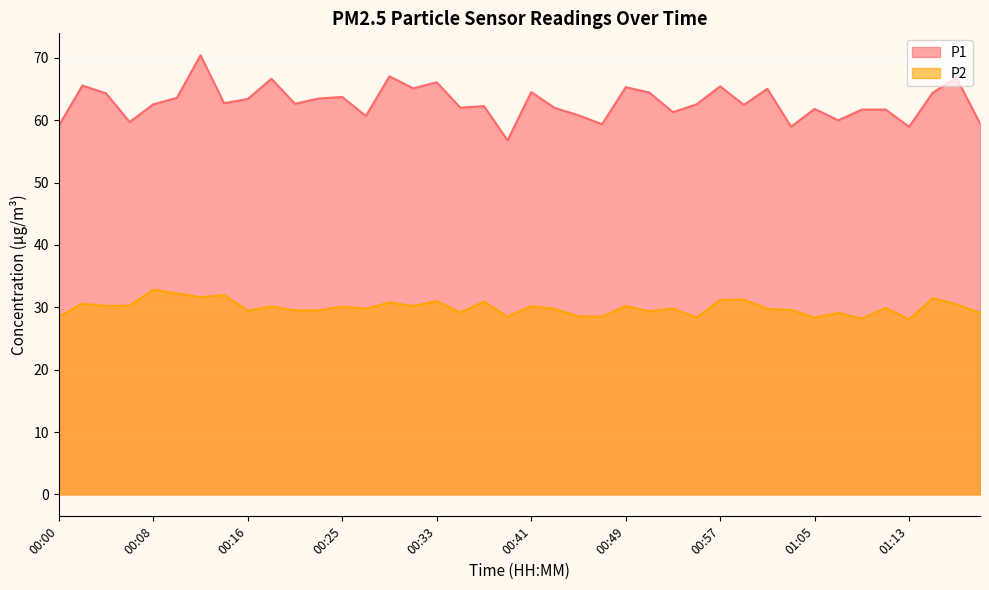

What is the minimum value for P2?

28.1